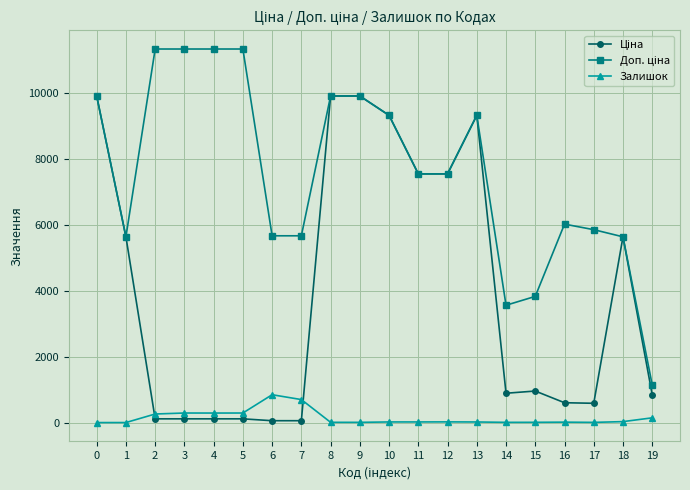

What is the difference between the maximum and minimum values in the Залишок series?

845.0